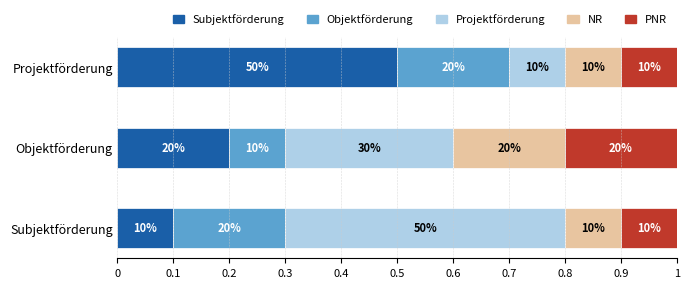

What are all the series names shown in the legend?

Subjektförderung, Objektförderung, Projektförderung, NR, PNR